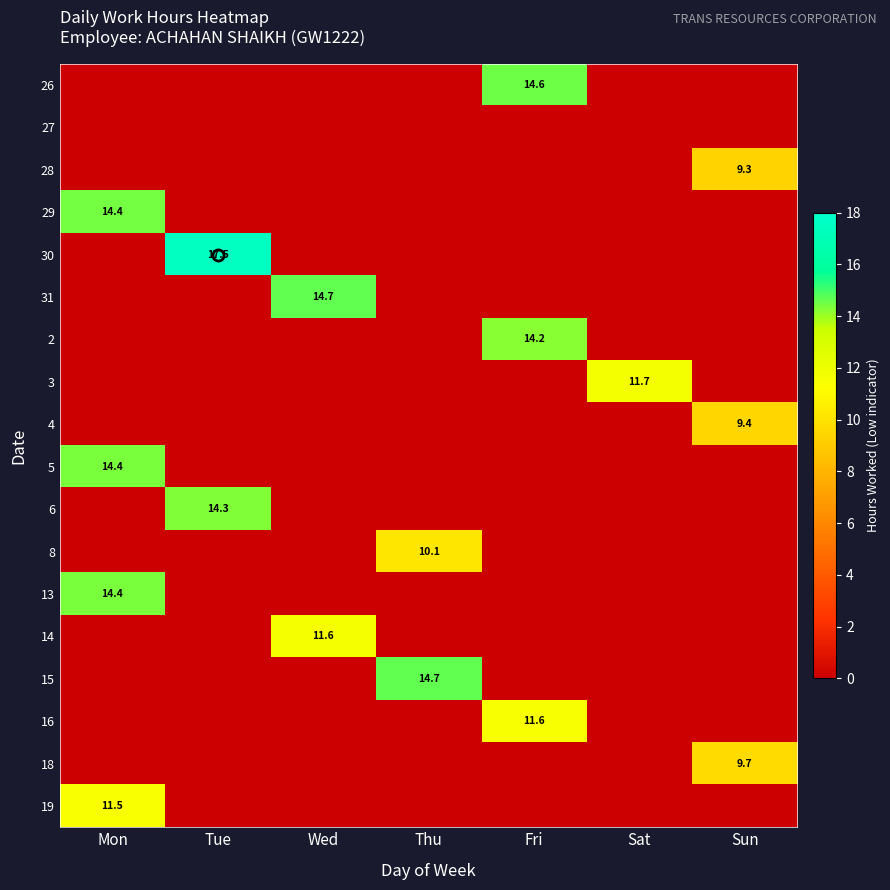

What is the difference between the maximum and minimum values in the 29 series?

14.4